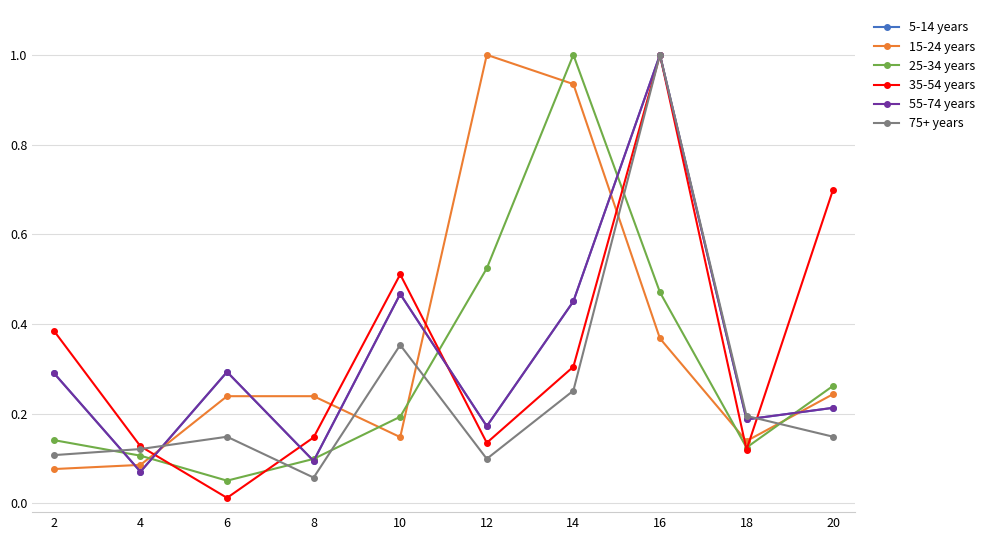

Does the chart have visible grid lines?

Yes